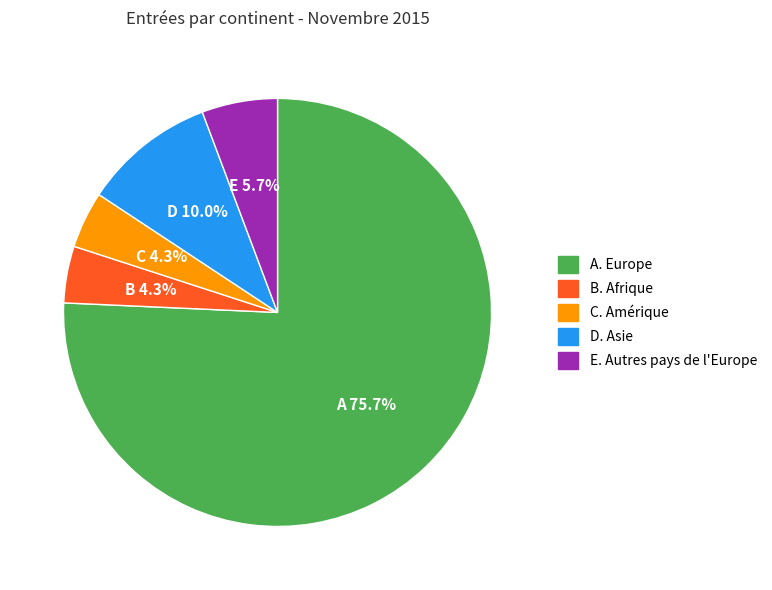

Is there any slice that represents more than half of the pie?

Yes